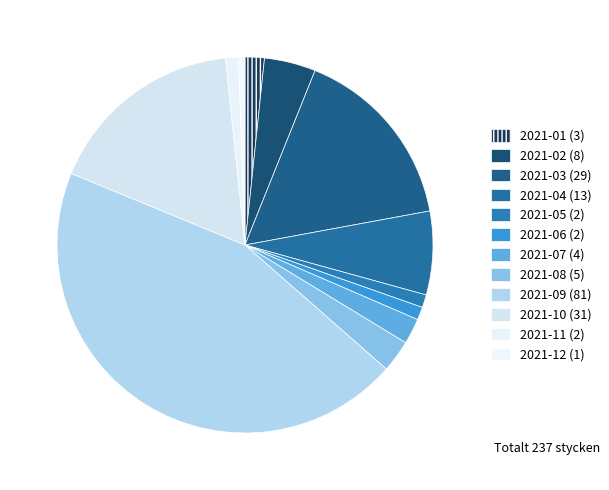

How many segments does this pie chart have?

12